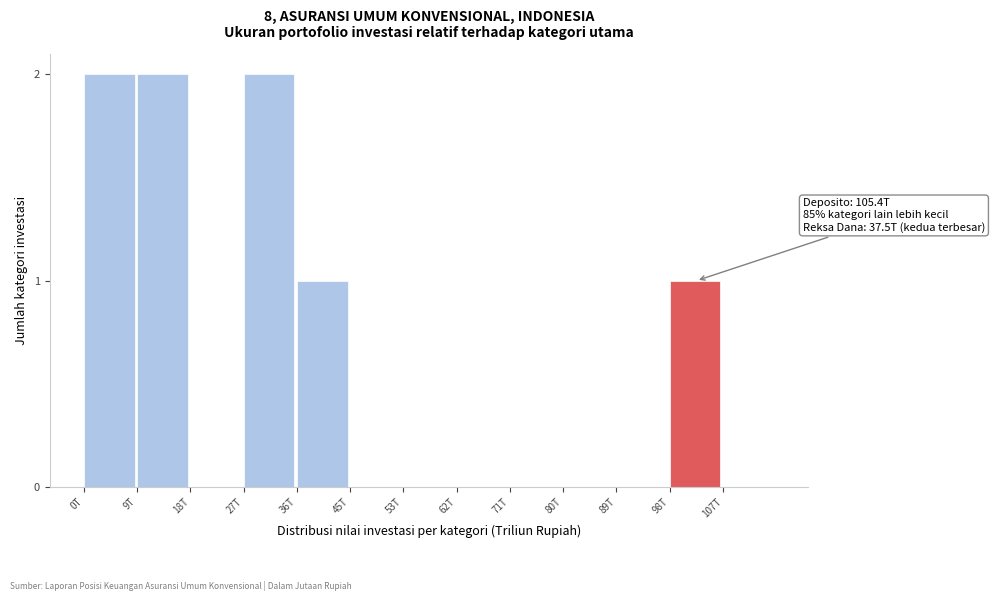

Reading right to left, extract all data points from this chart.

107T=0	98T=1	89T=0	80T=0	71T=0	62T=0	53T=0	45T=0	36T=1	27T=2	18T=0	9T=2	0T=2